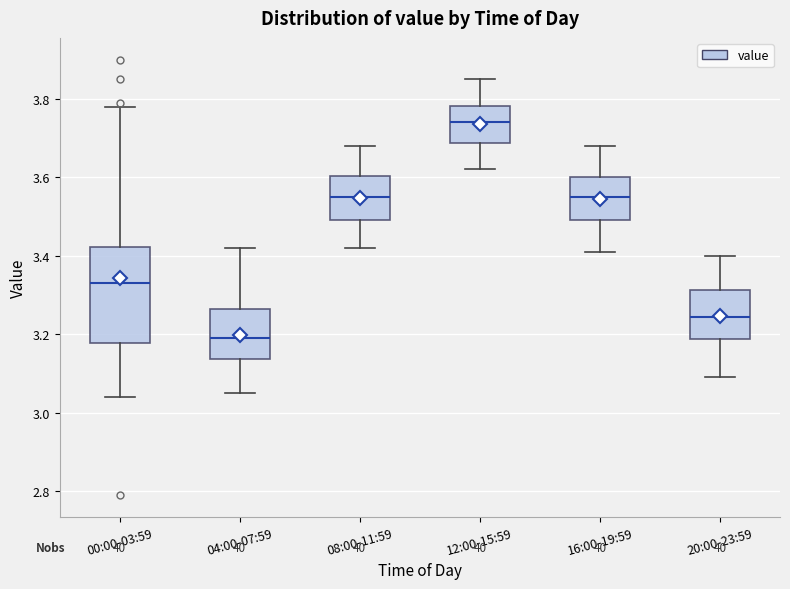

Which box has the highest median line?

12:00-15:59